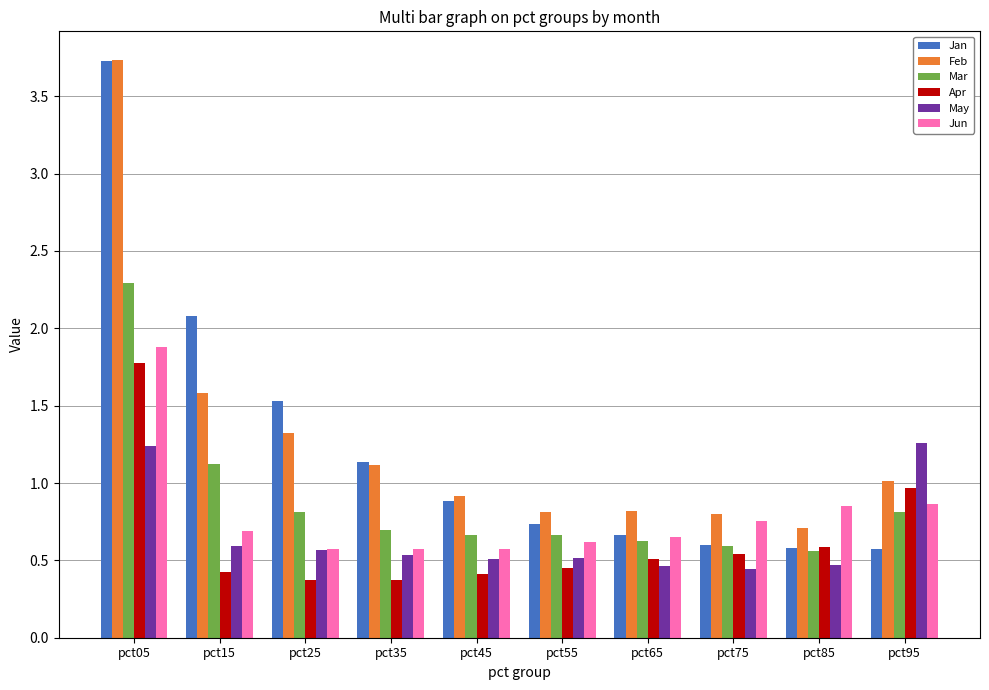

Is it true that Mar equals 3.8 at pct05?

False